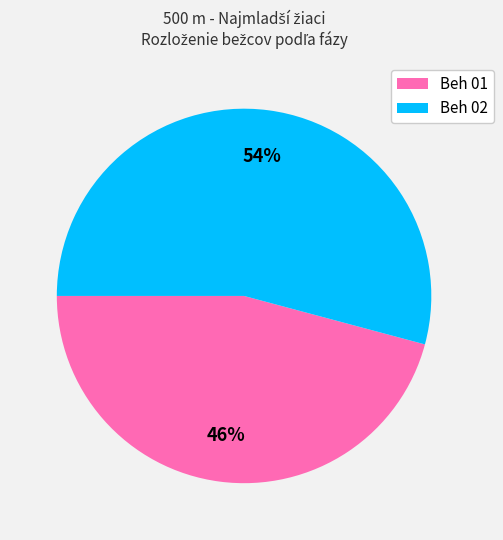

Does Beh 01 account for over 50% of the chart?

No